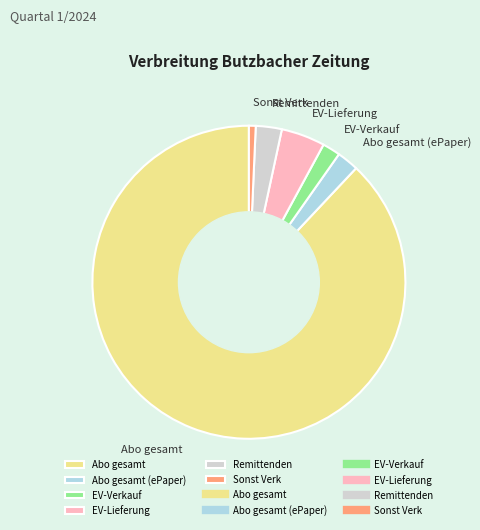

Does Abo gesamt represent more than half of the total?

Yes